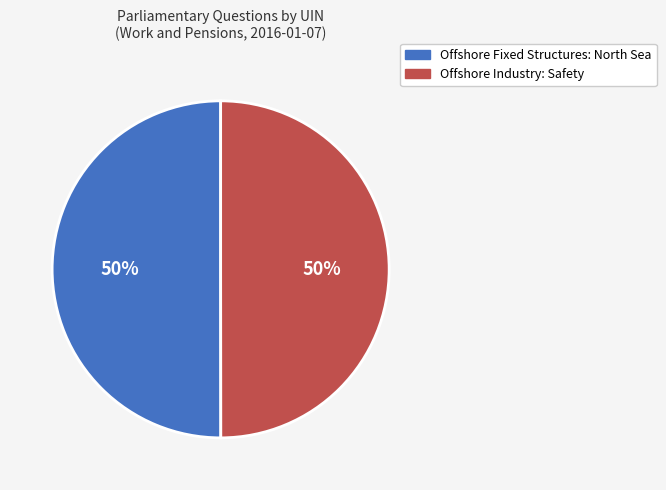

To the nearest percent, what is the combined percentage of Offshore Industry: Safety and Offshore Fixed Structures: North Sea?

100%